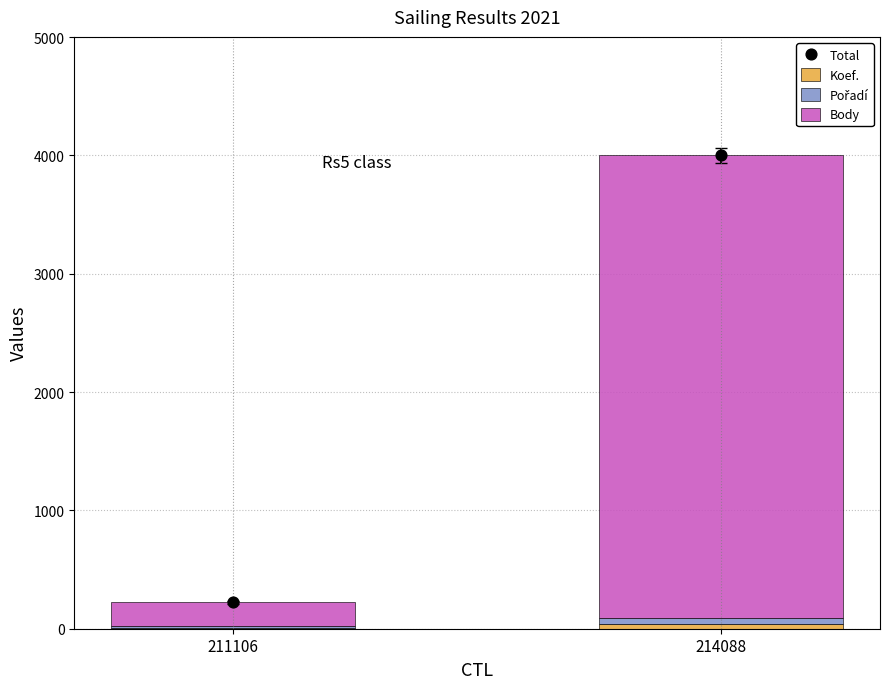

Which series contains the highest Y value?

Total